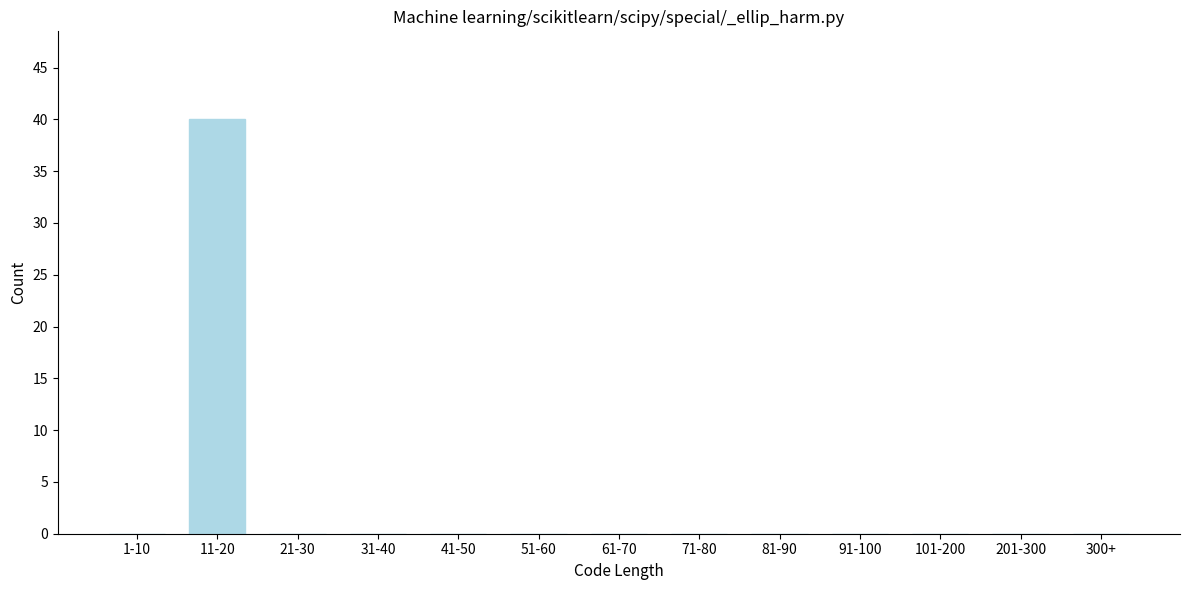

Reading right to left, list all the values displayed in this chart.

300+=0	201-300=0	101-200=0	91-100=0	81-90=0	71-80=0	61-70=0	51-60=0	41-50=0	31-40=0	21-30=0	11-20=40	1-10=0